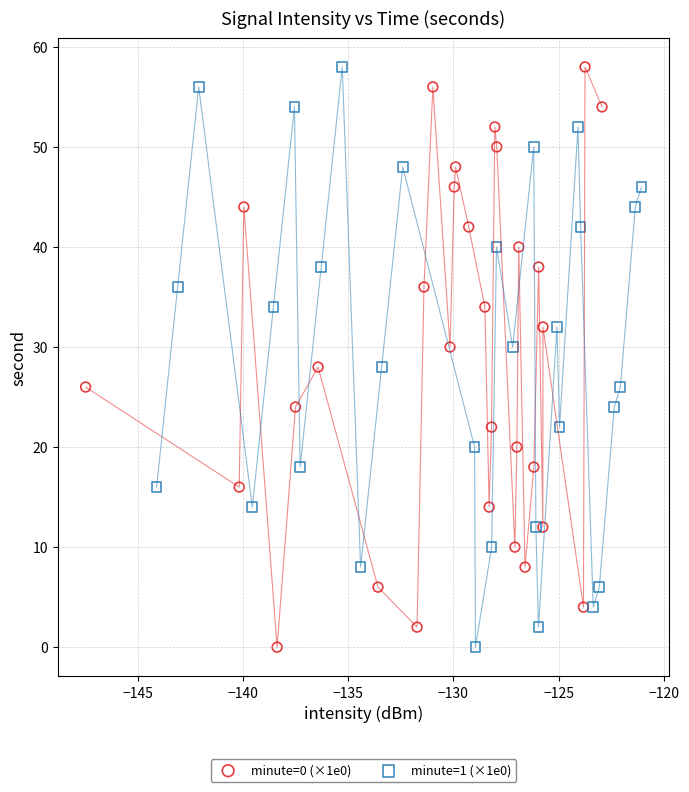

What are all the series names shown in the legend?

minute=0 (×1e0), minute=1 (×1e0)